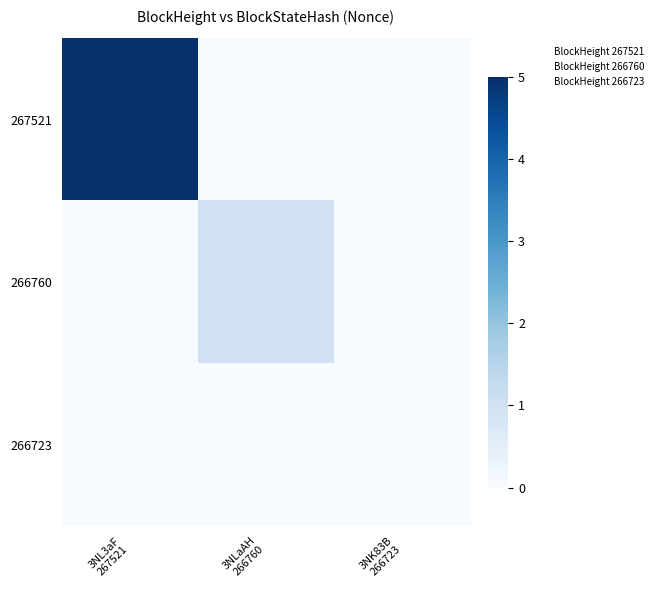

Reading left to right, what are all the values shown in this chart?

267521: 3NL3aF
267521=5	3NLaAH
266760=0	3NK83B
266723=0
266760: 3NL3aF
267521=0	3NLaAH
266760=1	3NK83B
266723=0
266723: 3NL3aF
267521=0	3NLaAH
266760=0	3NK83B
266723=0